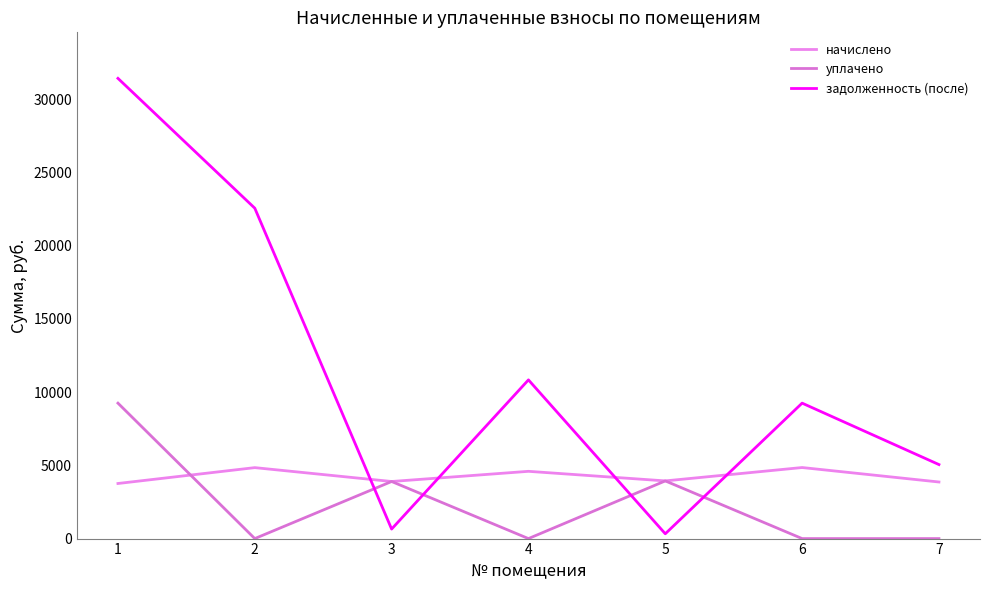

Is the value of начислено at 1 greater than the value of задолженность (после) at 4?

No